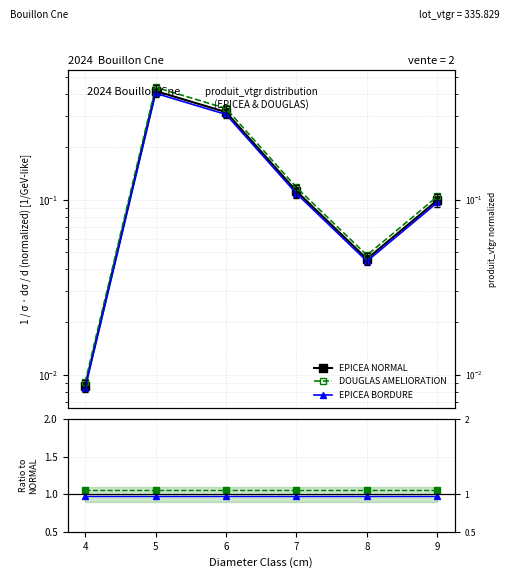

The value of EPICEA BORDURE at 7 is 0.1. True or false?

False